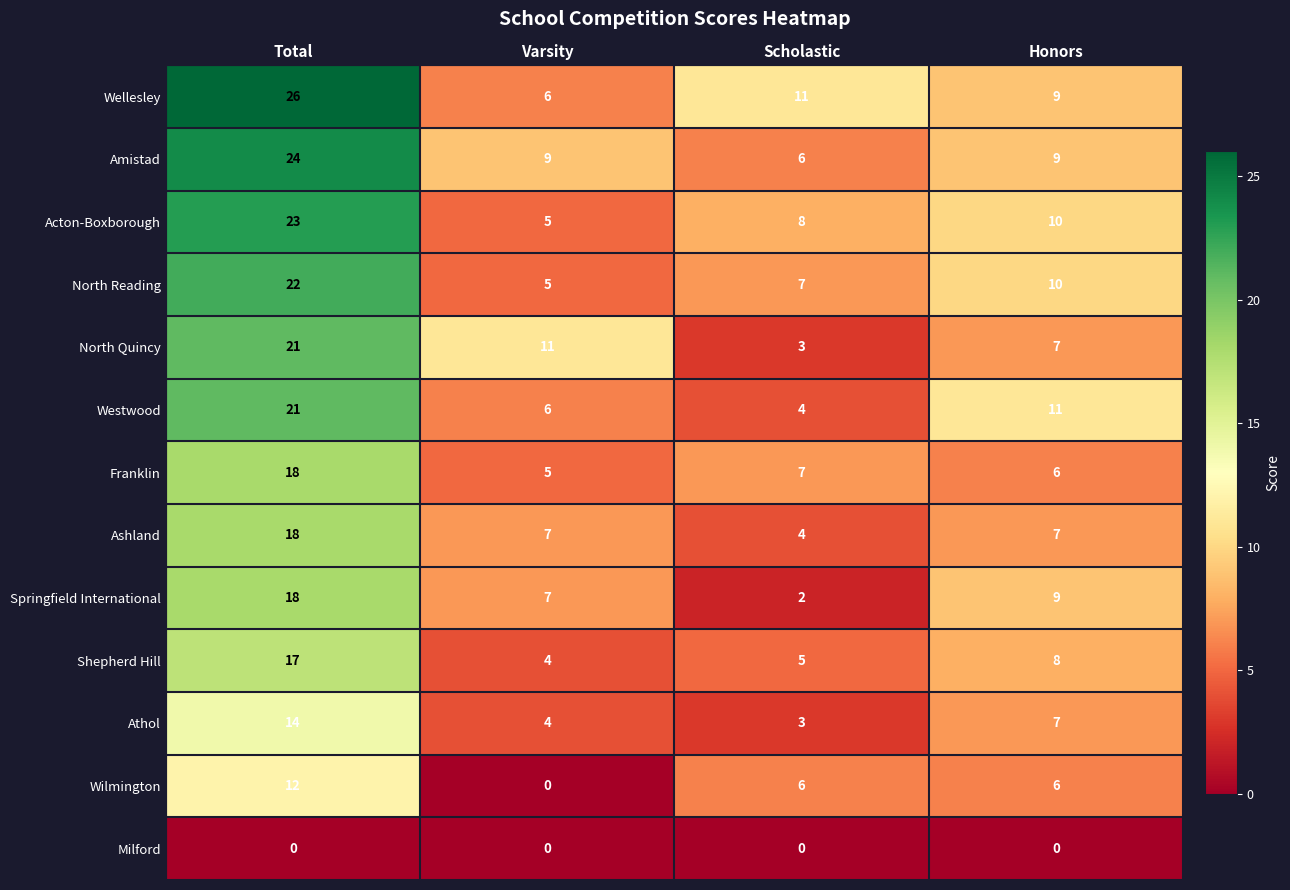

Which series has the widest spread of values?

Wellesley